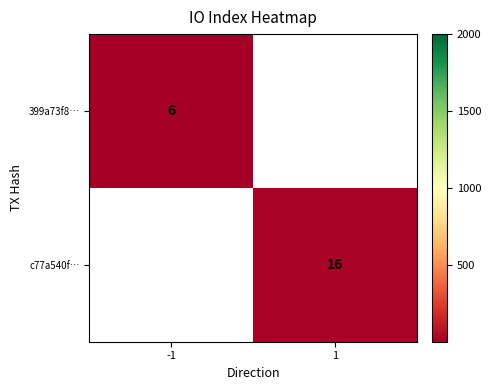

How many data points does each series have?

2